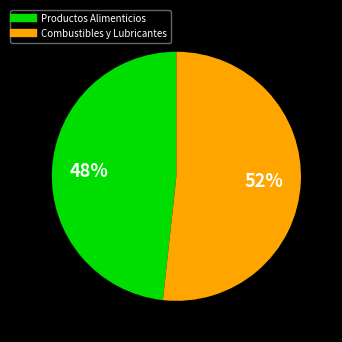

How many slices are in this pie chart?

2